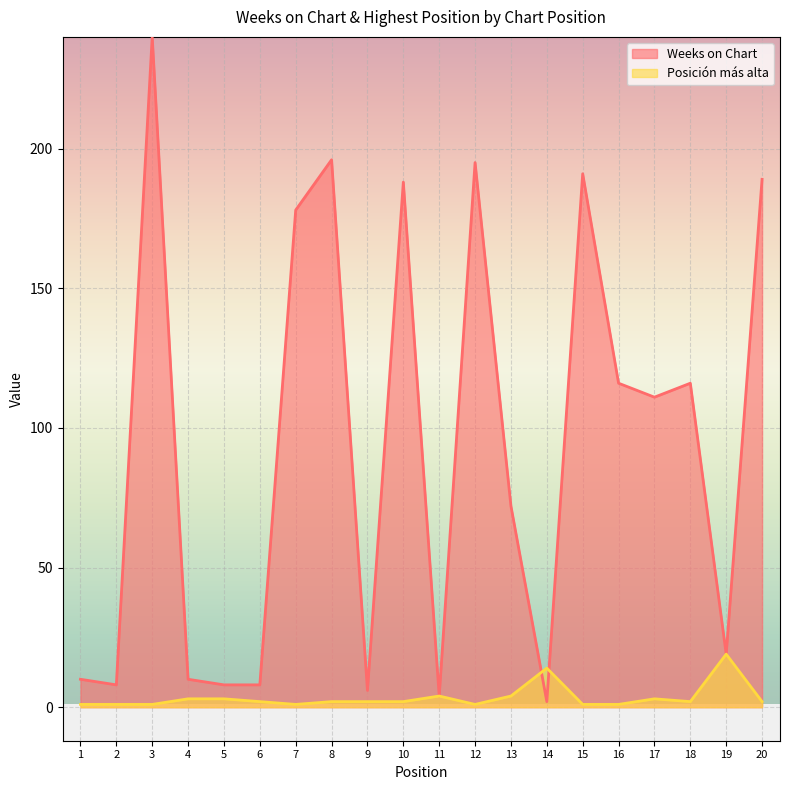

Count the number of data series in this chart.

2